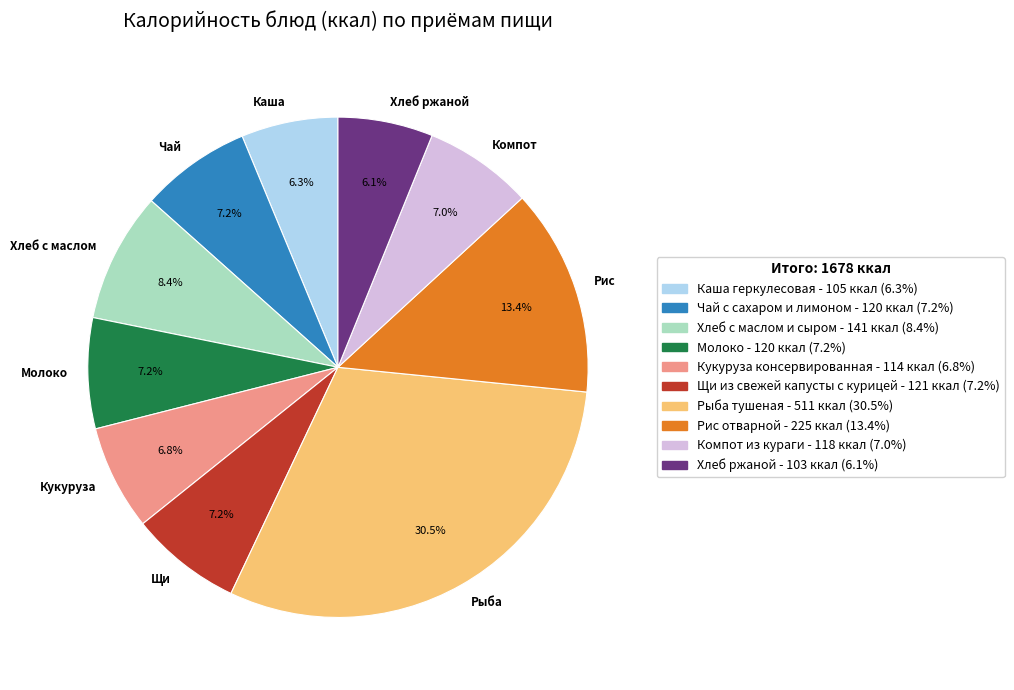

How many slices are in this pie chart?

10